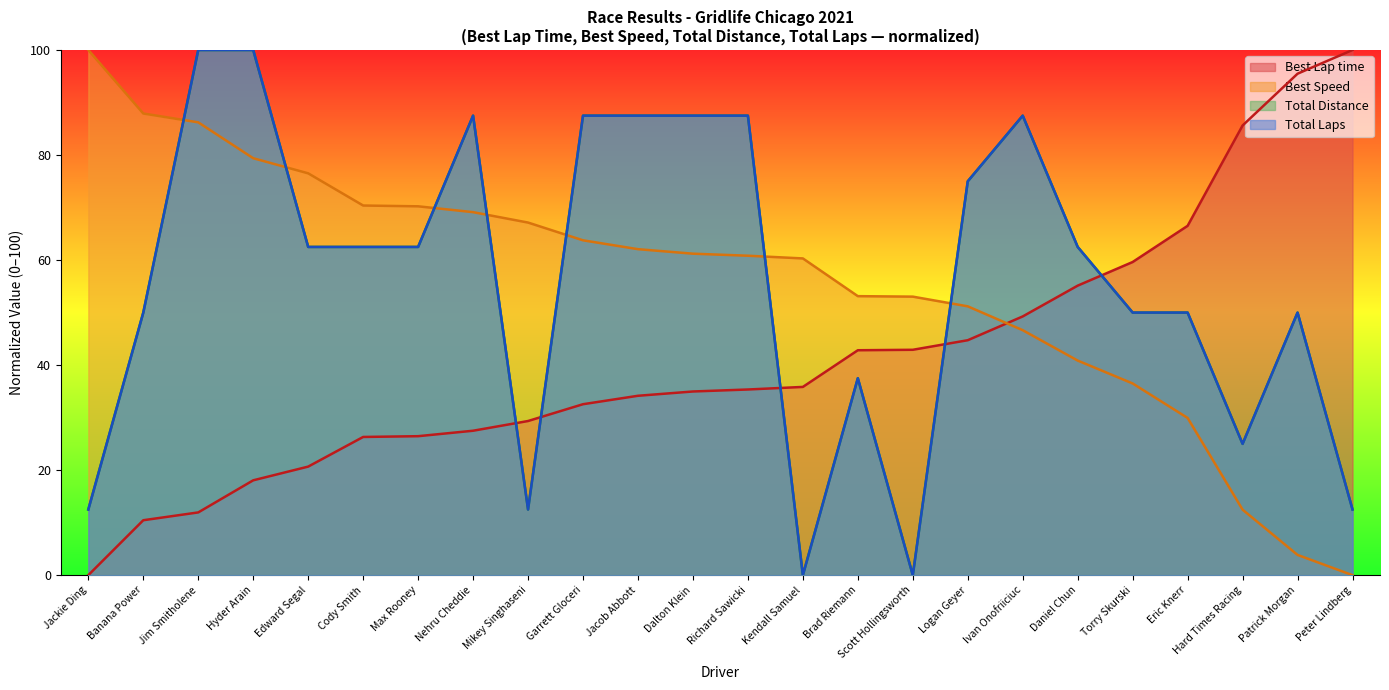

What is the average value of the Total Laps series?

56.3